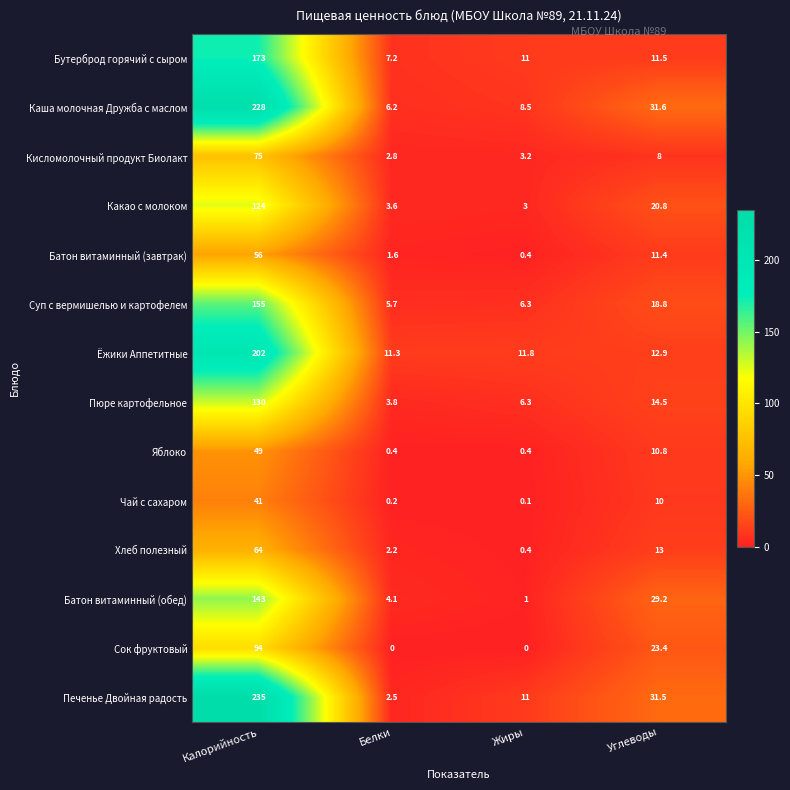

The value of Кисломолочный продукт Биолакт at Калорийность is 19.7. True or false?

False